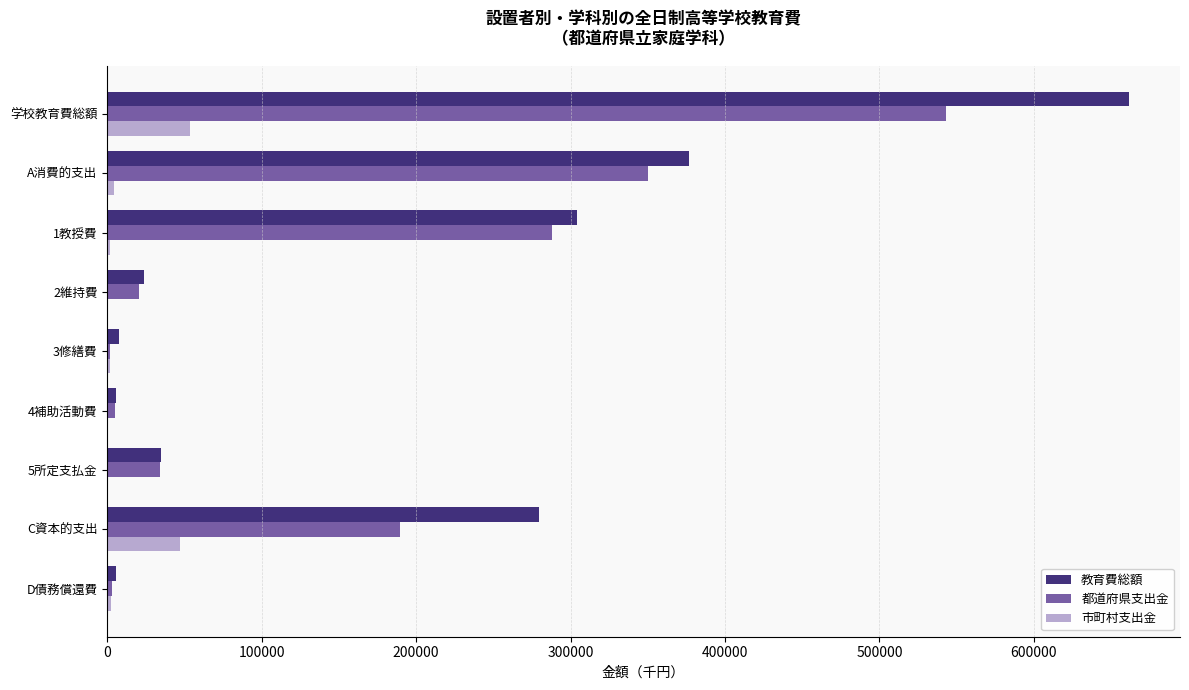

The 都道府県支出金 series shows 465968 at A消費的支出. True or false?

False